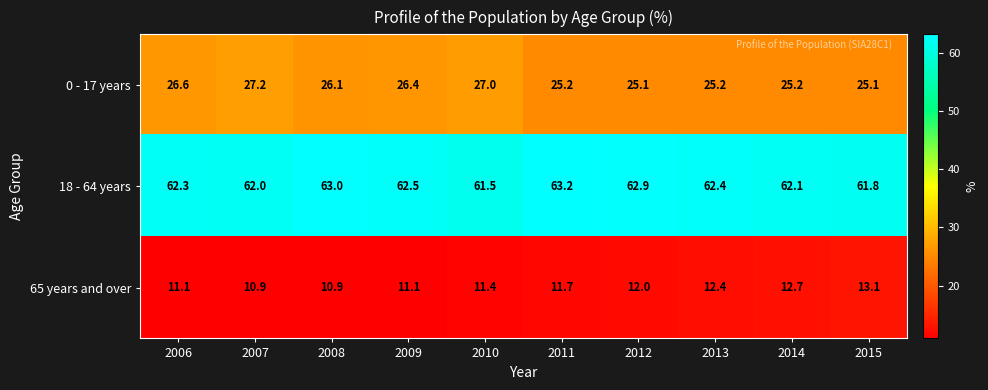

The 65 years and over series shows 12.4 at 2013. True or false?

True